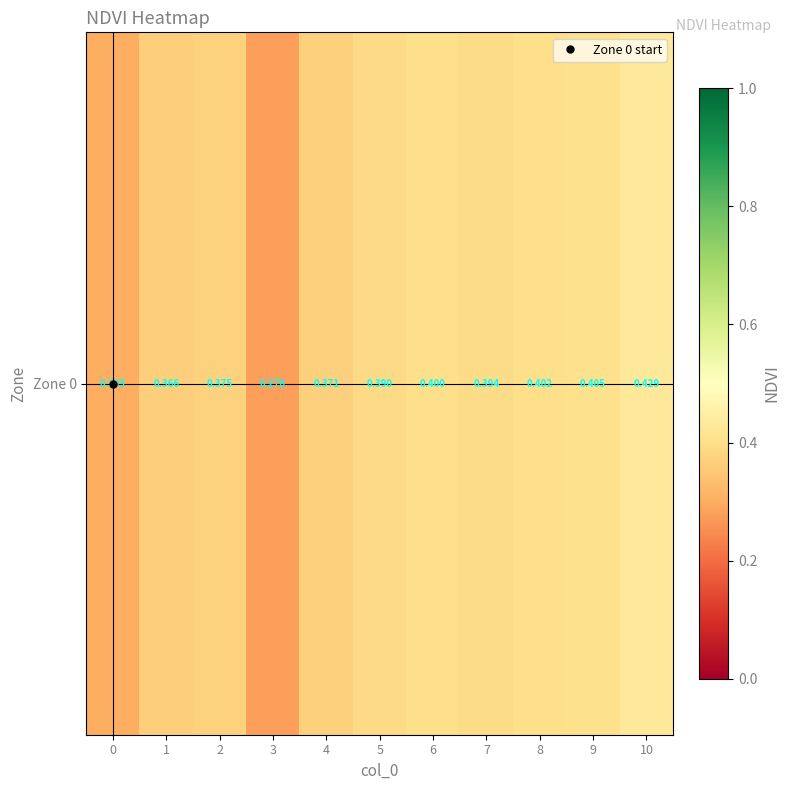

True or false: the data shows 0.1 at 7.

False